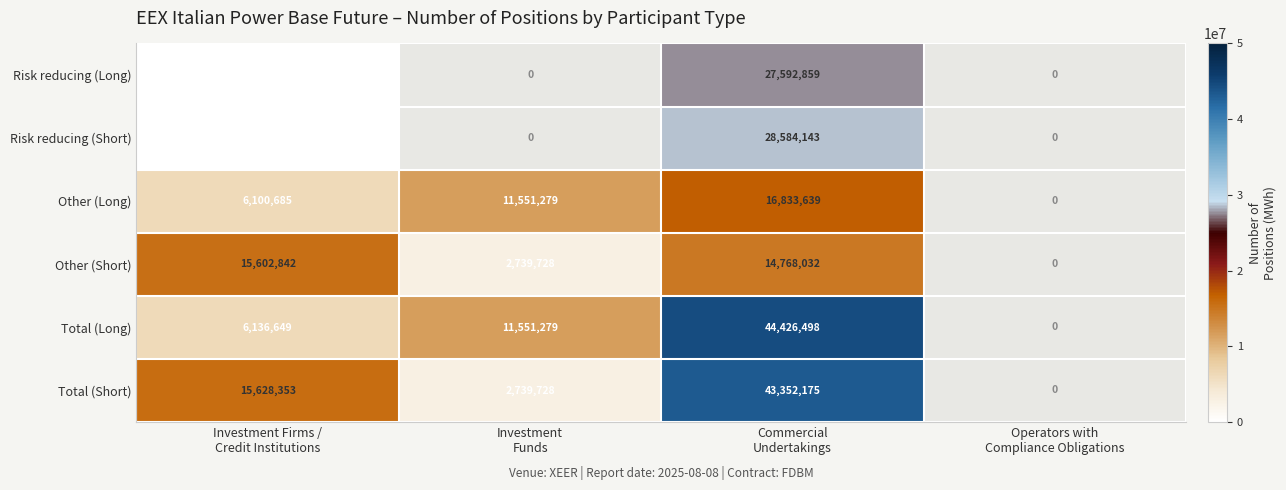

The Risk reducing (Long) series shows 27592859.0 at Commercial Undertakings. True or false?

True